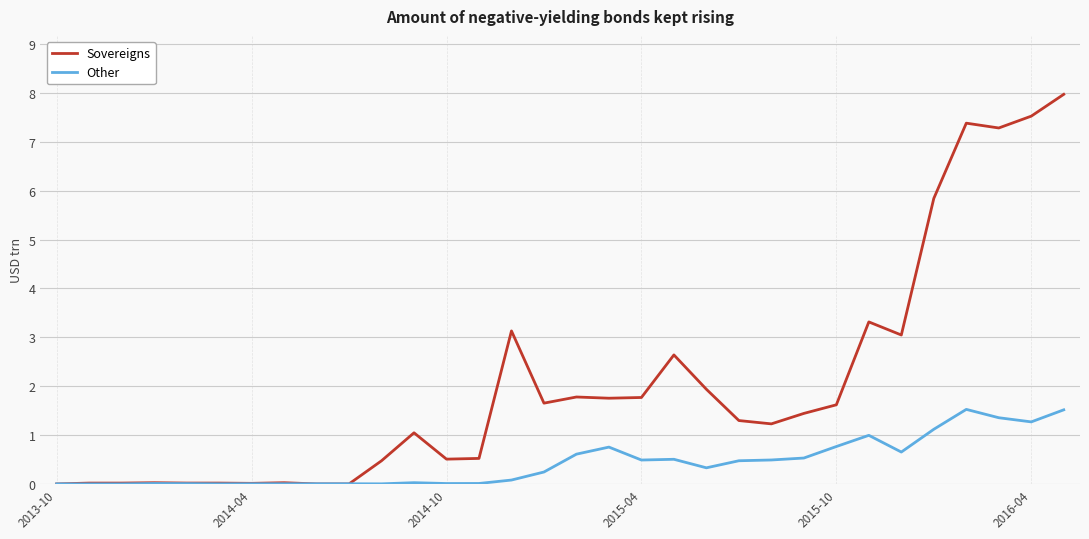

Which series has the largest total across all categories?

Sovereigns